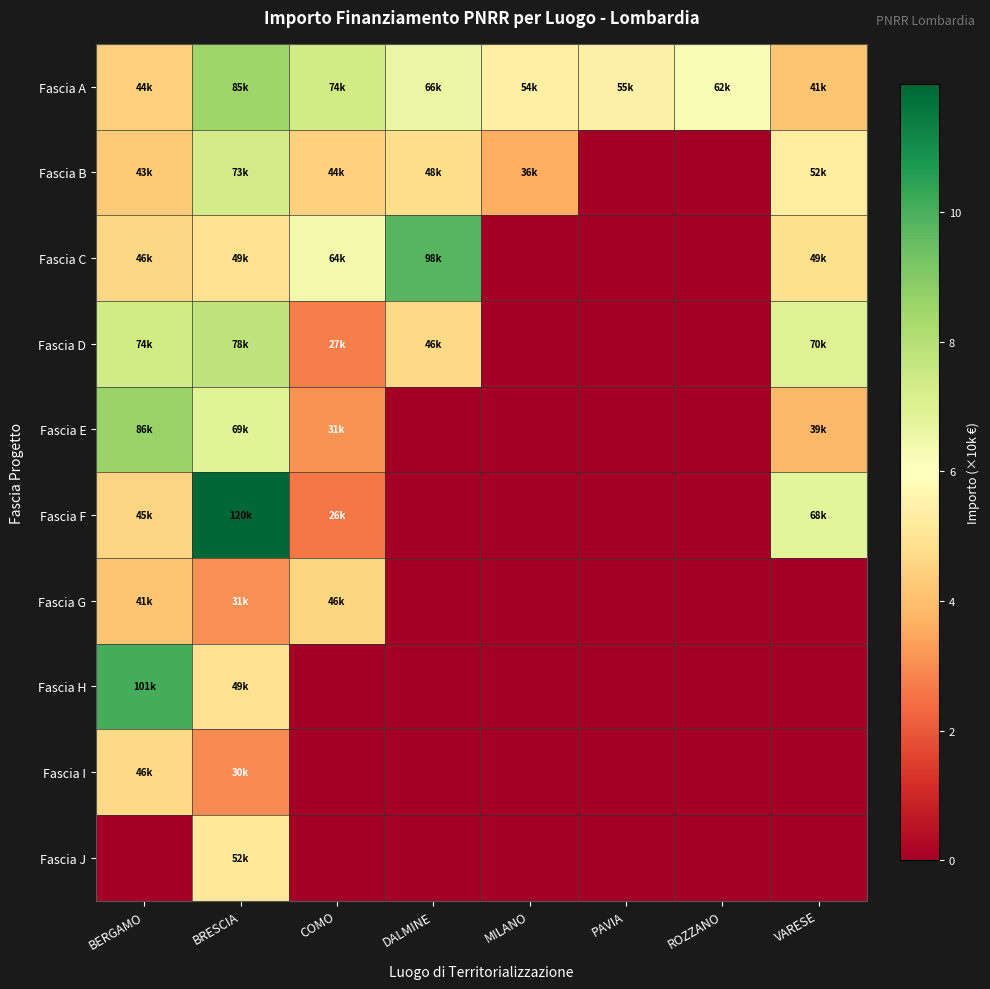

Which has a higher value, PAVIA or COMO?

COMO